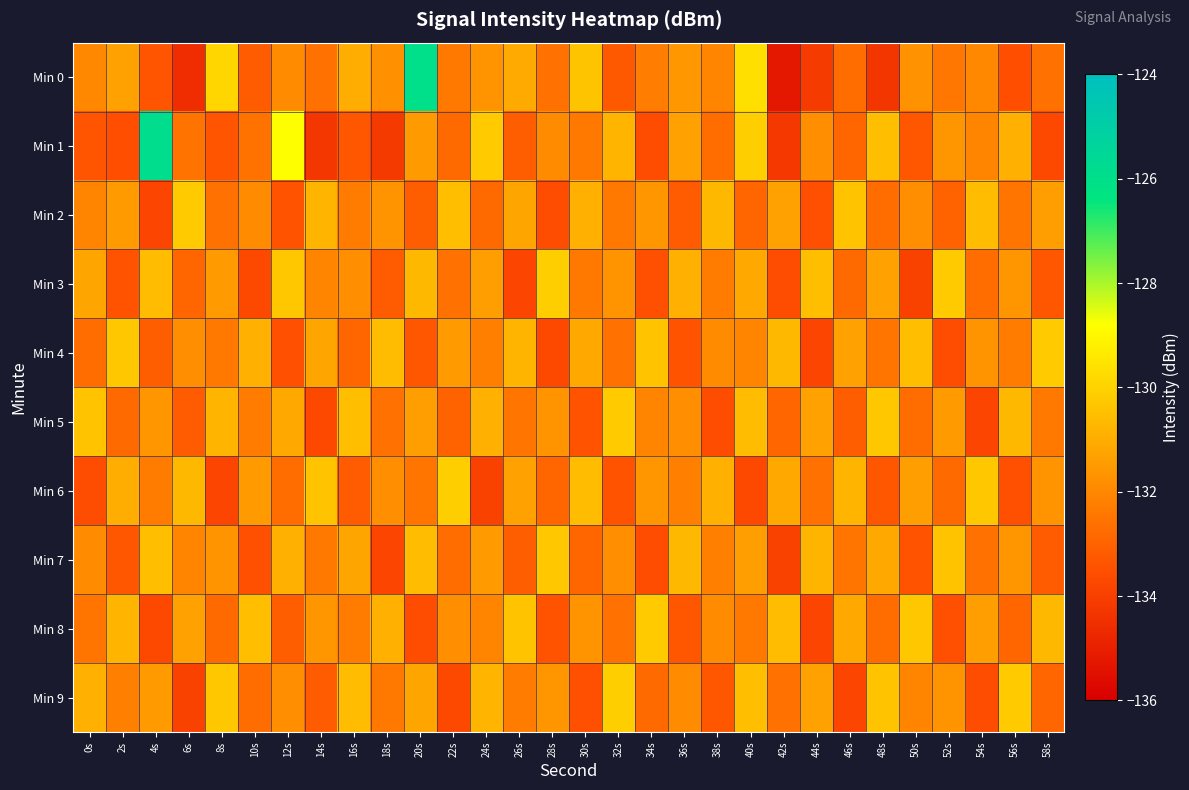

Reading left to right, list all the values displayed in this chart.

Min 0: 0s=-132.0	2s=-131.3	4s=-133.4	6s=-134.6	8s=-129.9	10s=-133.2	12s=-131.9	14s=-132.6	16s=-131.0	18s=-131.8	20s=-126.0	22s=-132.4	24s=-131.7	26s=-131.1	28s=-132.6	30s=-130.4	32s=-133.3	34s=-132.3	36s=-131.6	38s=-132.1	40s=-129.6	42s=-135.2	44s=-134.1	46s=-132.7	48s=-134.3	50s=-131.7	52s=-132.5	54s=-132.0	56s=-133.5	58s=-132.6
Min 1: 0s=-133.4	2s=-133.5	4s=-125.9	6s=-132.5	8s=-133.4	10s=-132.6	12s=-128.8	14s=-134.3	16s=-133.3	18s=-134.1	20s=-131.5	22s=-132.8	24s=-130.2	26s=-133.1	28s=-131.9	30s=-132.4	32s=-130.8	34s=-133.6	36s=-131.3	38s=-132.7	40s=-130.1	42s=-134.2	44s=-131.8	46s=-132.9	48s=-130.5	50s=-133.3	52s=-131.6	54s=-132.1	56s=-130.9	58s=-133.7
Min 2: 0s=-132.1	2s=-131.5	4s=-133.8	6s=-130.2	8s=-132.6	10s=-131.9	12s=-133.4	14s=-130.8	16s=-132.3	18s=-131.7	20s=-133.1	22s=-130.5	24s=-132.8	26s=-131.2	28s=-133.6	30s=-130.9	32s=-132.4	34s=-131.6	36s=-133.2	38s=-130.7	40s=-132.9	42s=-131.3	44s=-133.5	46s=-130.4	48s=-132.7	50s=-131.8	52s=-133.0	54s=-130.6	56s=-132.5	58s=-131.4
Min 3: 0s=-131.2	2s=-133.4	4s=-130.6	6s=-132.9	8s=-131.5	10s=-133.7	12s=-130.3	14s=-132.1	16s=-131.8	18s=-133.2	20s=-130.7	22s=-132.6	24s=-131.4	26s=-133.8	28s=-130.1	30s=-132.4	32s=-131.7	34s=-133.5	36s=-130.9	38s=-132.3	40s=-131.1	42s=-133.6	44s=-130.5	46s=-132.8	48s=-131.3	50s=-133.9	52s=-130.2	54s=-132.7	56s=-131.6	58s=-133.3
Min 4: 0s=-132.7	2s=-130.3	4s=-133.1	6s=-131.8	8s=-132.4	10s=-130.9	12s=-133.5	14s=-131.2	16s=-132.9	18s=-130.6	20s=-133.3	22s=-131.5	24s=-132.2	26s=-130.8	28s=-133.7	30s=-131.1	32s=-132.6	34s=-130.4	36s=-133.4	38s=-131.9	40s=-132.1	42s=-130.7	44s=-133.8	46s=-131.3	48s=-132.5	50s=-130.5	52s=-133.6	54s=-131.7	56s=-132.3	58s=-130.2
Min 5: 0s=-130.4	2s=-132.8	4s=-131.6	6s=-133.2	8s=-130.8	10s=-132.3	12s=-131.1	14s=-133.7	16s=-130.5	18s=-132.6	20s=-131.4	22s=-133.0	24s=-130.9	26s=-132.5	28s=-131.7	30s=-133.4	32s=-130.2	34s=-132.1	36s=-131.8	38s=-133.6	40s=-130.6	42s=-132.9	44s=-131.3	46s=-133.1	48s=-130.3	50s=-132.7	52s=-131.5	54s=-133.8	56s=-130.7	58s=-132.4
Min 6: 0s=-133.6	2s=-131.0	4s=-132.3	6s=-130.7	8s=-133.8	10s=-131.5	12s=-132.7	14s=-130.4	16s=-133.2	18s=-131.8	20s=-132.5	22s=-130.1	24s=-133.9	26s=-131.3	28s=-132.9	30s=-130.6	32s=-133.4	34s=-131.6	36s=-132.2	38s=-130.9	40s=-133.7	42s=-131.1	44s=-132.6	46s=-130.8	48s=-133.3	50s=-131.4	52s=-132.8	54s=-130.3	56s=-133.5	58s=-131.7
Min 7: 0s=-131.9	2s=-133.3	4s=-130.5	6s=-132.1	8s=-131.7	10s=-133.5	12s=-130.9	14s=-132.4	16s=-131.2	18s=-133.8	20s=-130.6	22s=-132.7	24s=-131.5	26s=-133.1	28s=-130.3	30s=-132.9	32s=-131.8	34s=-133.6	36s=-130.7	38s=-132.2	40s=-131.4	42s=-133.9	44s=-130.8	46s=-132.5	48s=-131.1	50s=-133.4	52s=-130.4	54s=-132.6	56s=-131.6	58s=-133.2
Min 8: 0s=-132.5	2s=-130.8	4s=-133.7	6s=-131.3	8s=-132.8	10s=-130.5	12s=-133.1	14s=-131.6	16s=-132.3	18s=-130.9	20s=-133.6	22s=-131.8	24s=-132.1	26s=-130.4	28s=-133.4	30s=-131.7	32s=-132.6	34s=-130.2	36s=-133.3	38s=-131.9	40s=-132.4	42s=-130.6	44s=-133.8	46s=-131.1	48s=-132.7	50s=-130.3	52s=-133.5	54s=-131.4	56s=-132.9	58s=-130.7
Min 9: 0s=-130.9	2s=-132.2	4s=-131.5	6s=-133.9	8s=-130.3	10s=-132.7	12s=-131.8	14s=-133.2	16s=-130.6	18s=-132.4	20s=-131.2	22s=-133.7	24s=-130.8	26s=-132.3	28s=-131.6	30s=-133.5	32s=-130.1	34s=-132.8	36s=-131.9	38s=-133.3	40s=-130.5	42s=-132.6	44s=-131.3	46s=-133.8	48s=-130.4	50s=-132.1	52s=-131.7	54s=-133.6	56s=-130.2	58s=-132.9